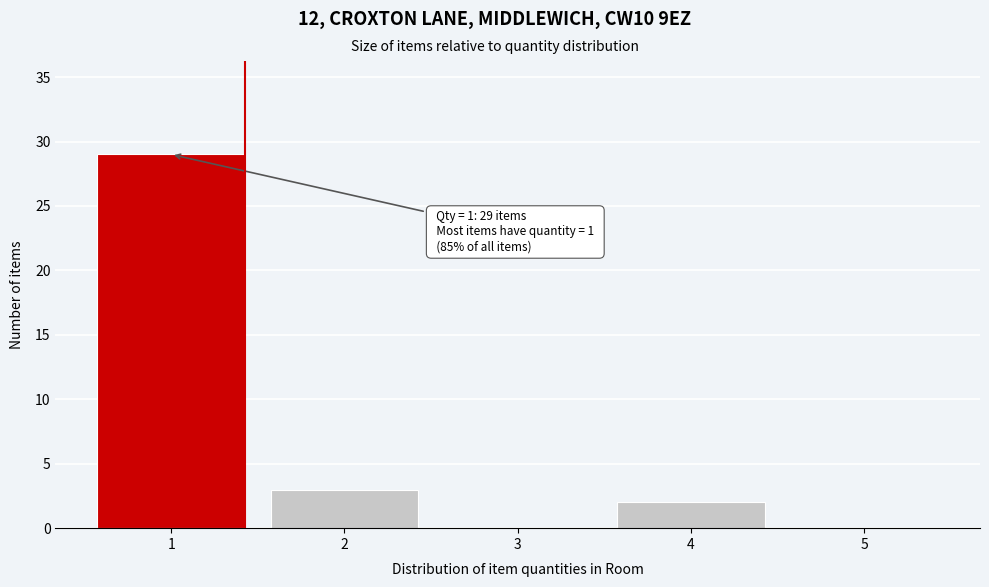

Reading left to right, what are all the values shown in this chart?

1=29	2=3	3=0	4=2	5=0